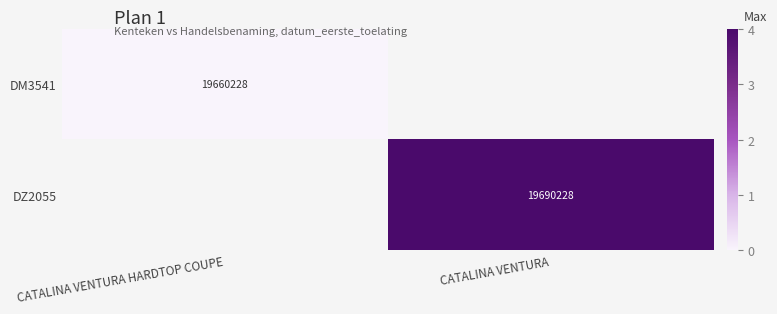

List the series in order of their overall mean, highest first.

DM3541, DZ2055